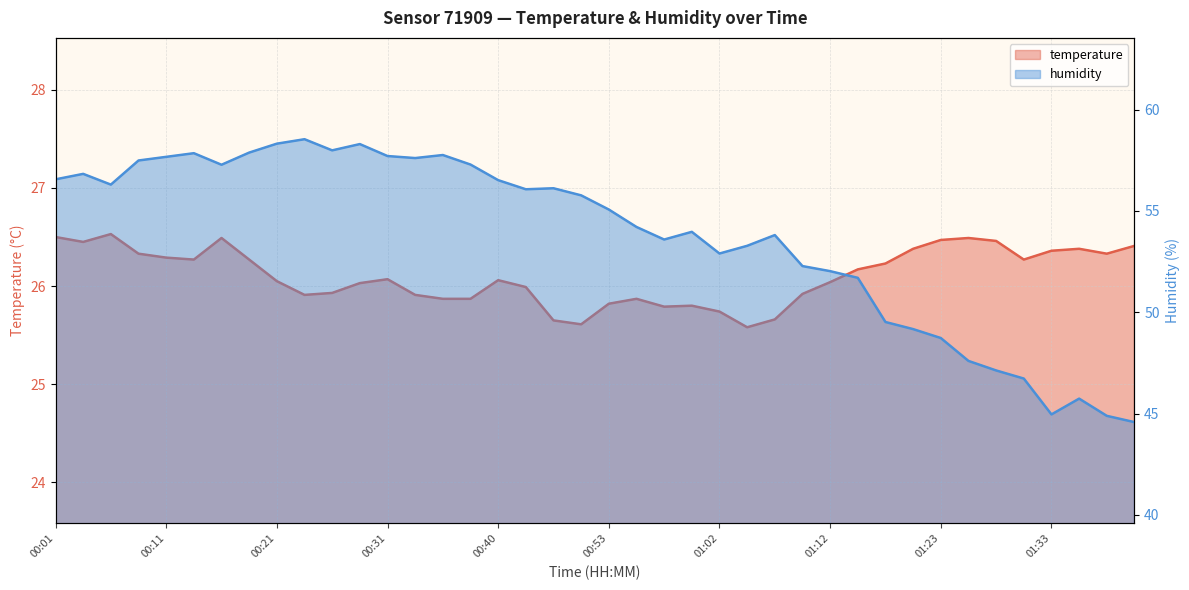

Reading left to right, list all the values displayed in this chart.

temperature: 26.5	26.4	26.5	26.3	26.3	26.3	26.5	26.3	26.1	25.9	25.9	26.0	26.1	25.9	25.9	25.9	26.1	26.0	25.6	25.6	25.8	25.9	25.8	25.8	25.7	25.6	25.7	25.9	26.0	26.2	26.2	26.4	26.5	26.5	26.5	26.3	26.4	26.4	26.3	26.4
humidity: 56.6	56.8	56.3	57.5	57.7	57.9	57.3	57.9	58.3	58.5	58.0	58.3	57.7	57.6	57.8	57.3	56.5	56.1	56.1	55.8	55.1	54.2	53.6	54.0	52.9	53.3	53.8	52.3	52.0	51.7	49.5	49.2	48.7	47.6	47.1	46.7	45.0	45.7	44.9	44.6